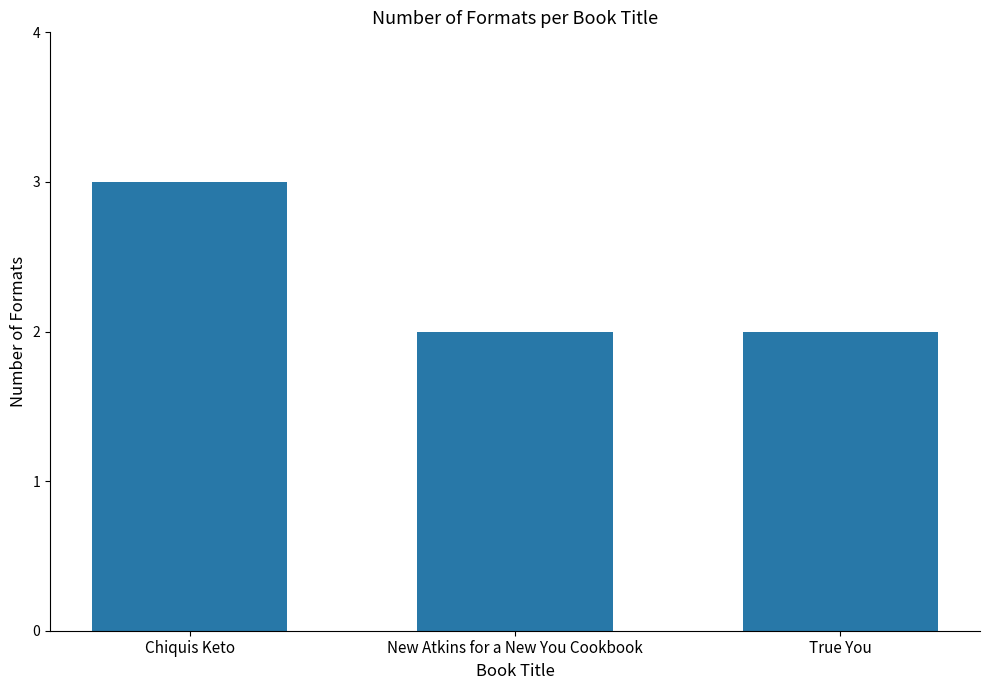

Which has a higher value, Chiquis Keto or New Atkins for a New You Cookbook?

Chiquis Keto